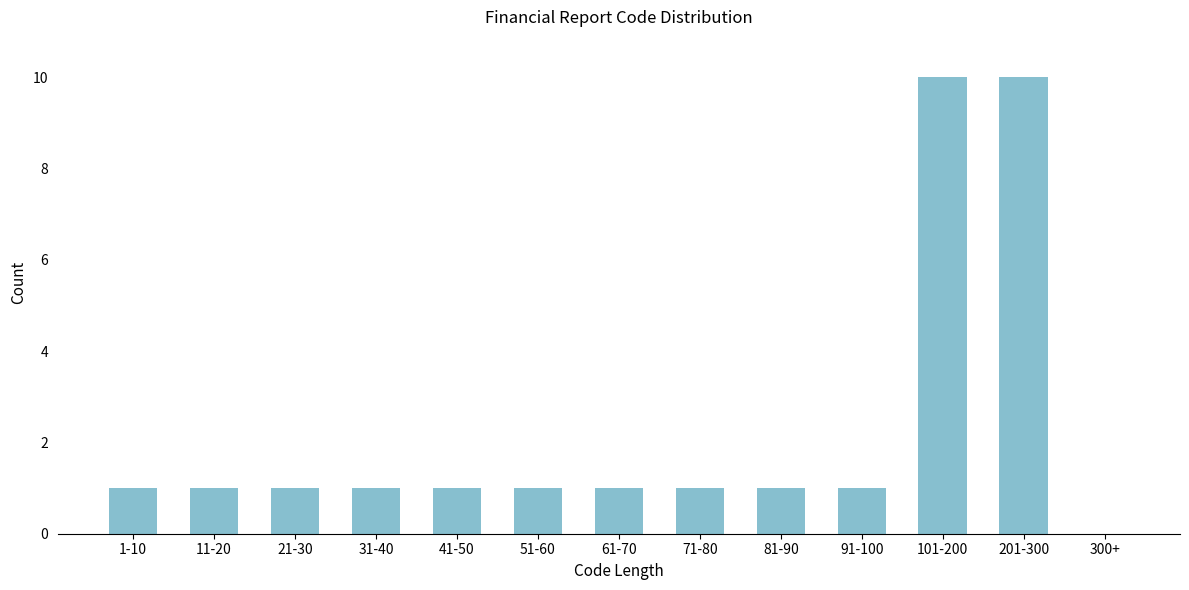

Reading left to right, list all the values displayed in this chart.

1-10=1	11-20=1	21-30=1	31-40=1	41-50=1	51-60=1	61-70=1	71-80=1	81-90=1	91-100=1	101-200=10	201-300=10	300+=0